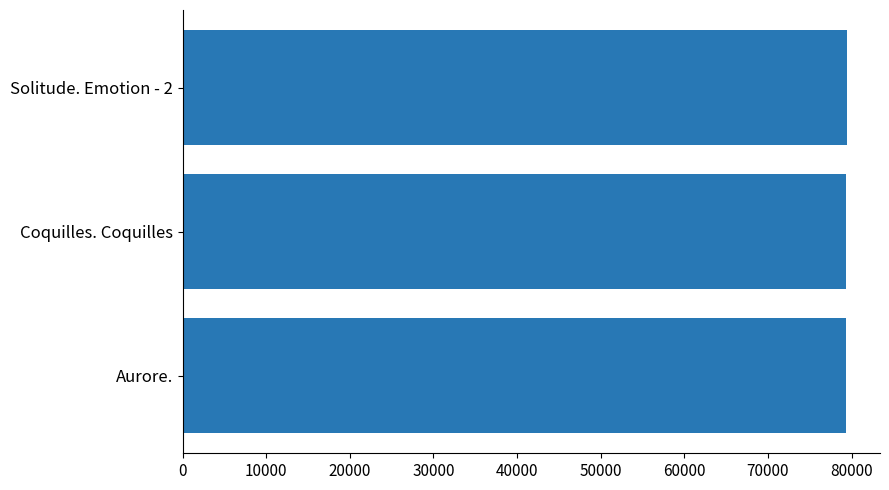

Approximately how many times larger is the value at Coquilles. Coquilles compared to Aurore.?

1.0